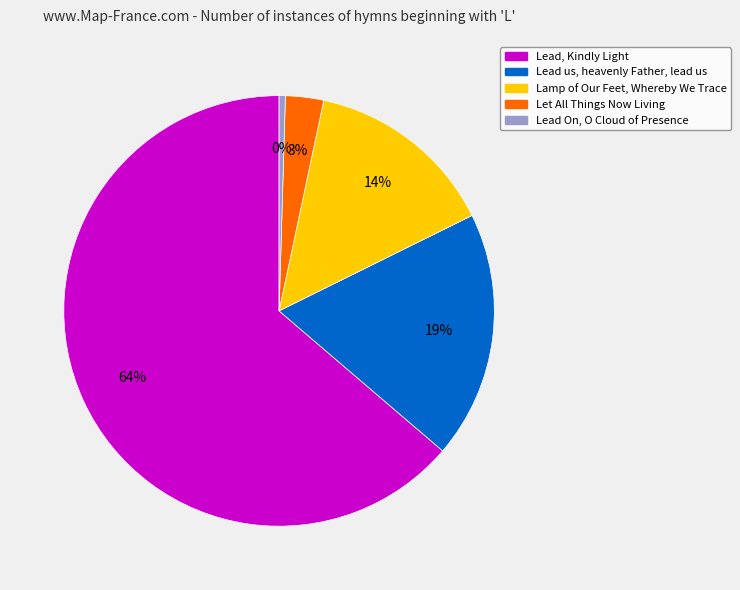

True or false: Let All Things Now Living accounts for 3% of the total.

True